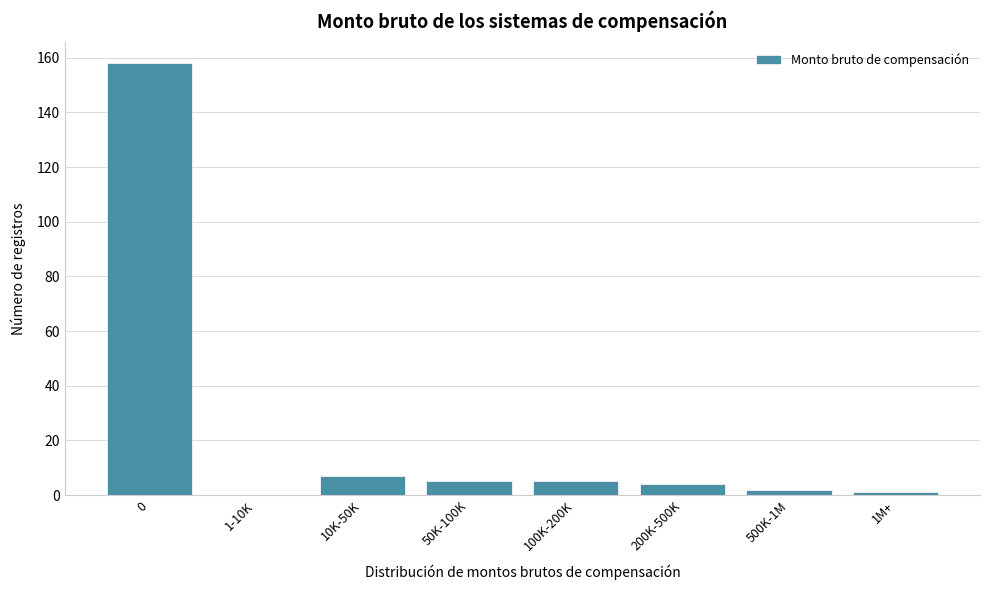

Reading left to right, extract all data points from this chart.

0=158	1-10K=0	10K-50K=7	50K-100K=5	100K-200K=5	200K-500K=4	500K-1M=2	1M+=1